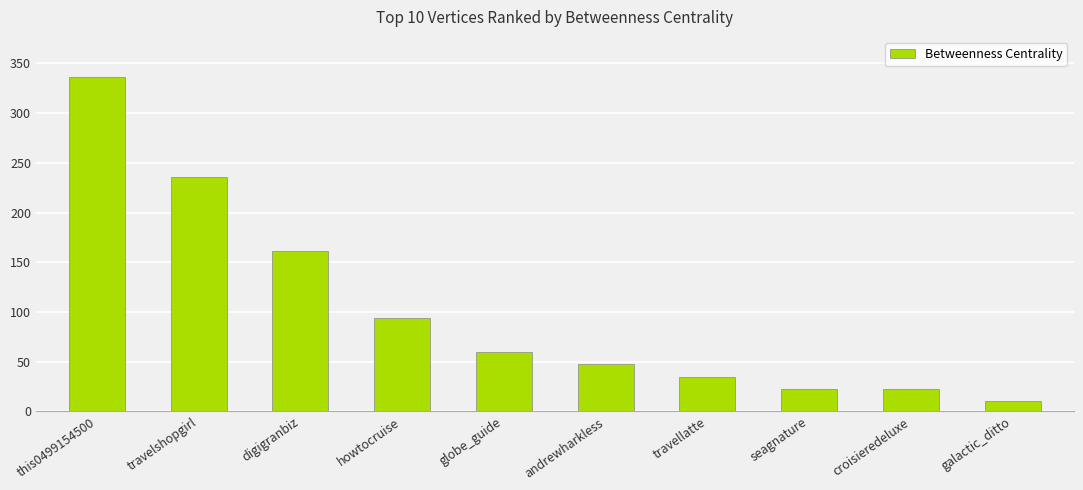

Where does the data first go above 60?

this0499154500